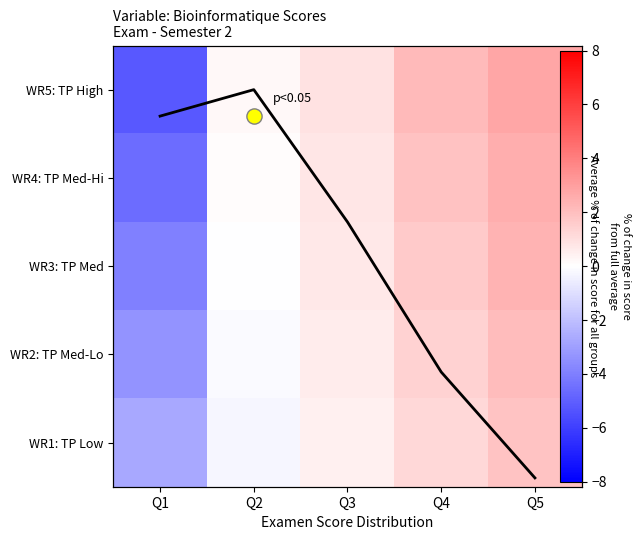

Where does the WR3: TP Med series first go above 0?

Q3